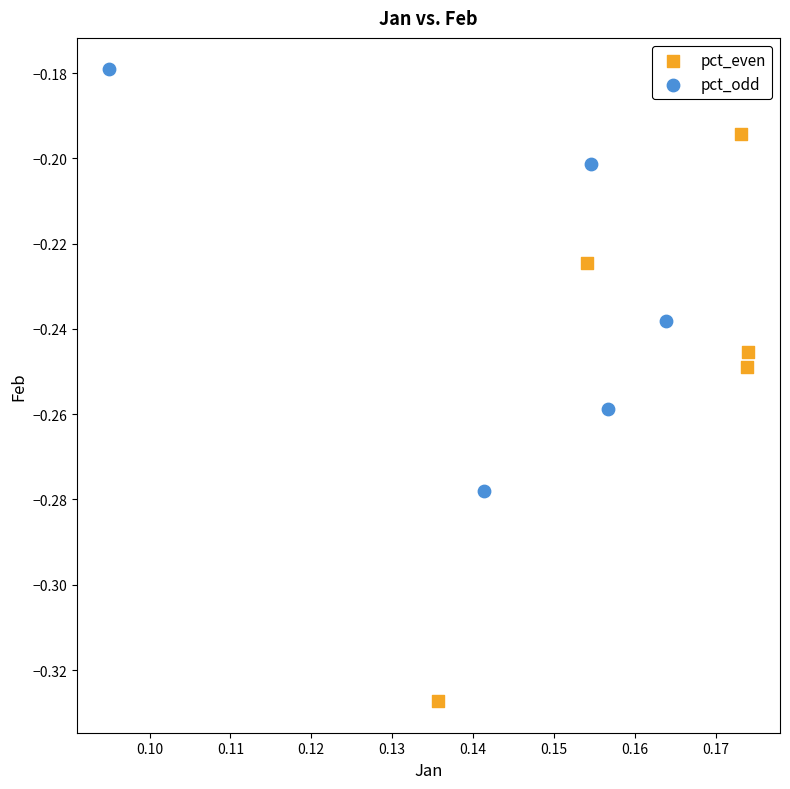

Which series reaches the maximum Y coordinate?

pct_odd